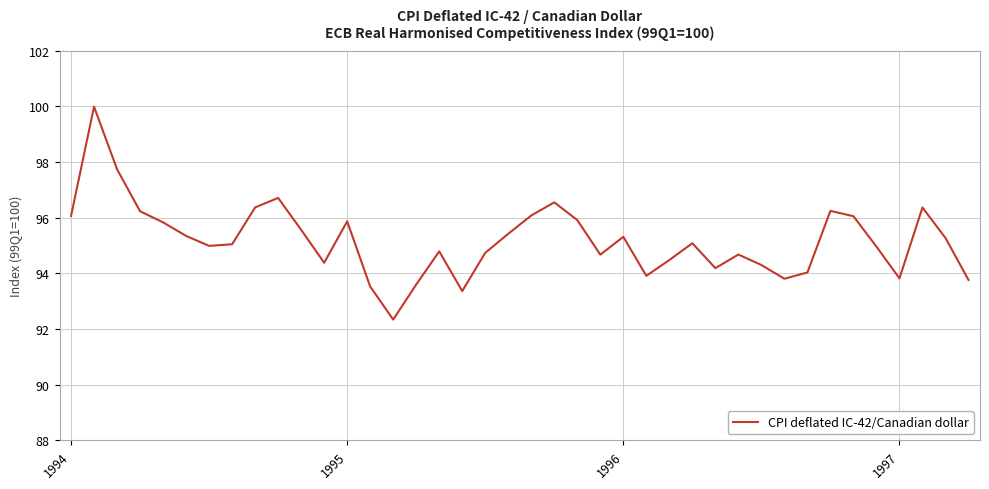

What is the greatest value displayed?

100.0